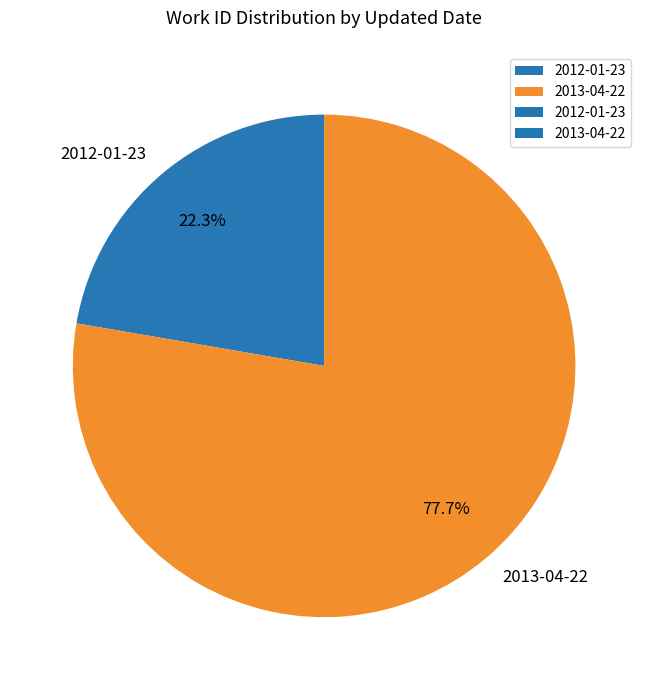

The 2013-04-22 slice represents 78% of the pie. True or false?

True